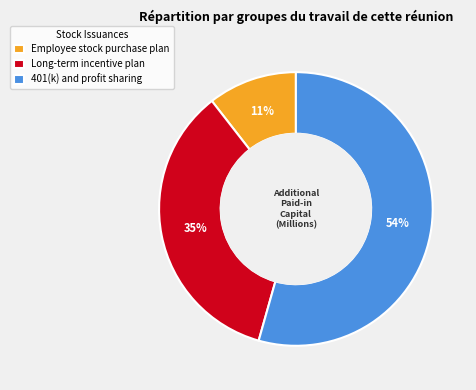

Between Long-term incentive plan and 401(k) and profit sharing, which is larger?

401(k) and profit sharing